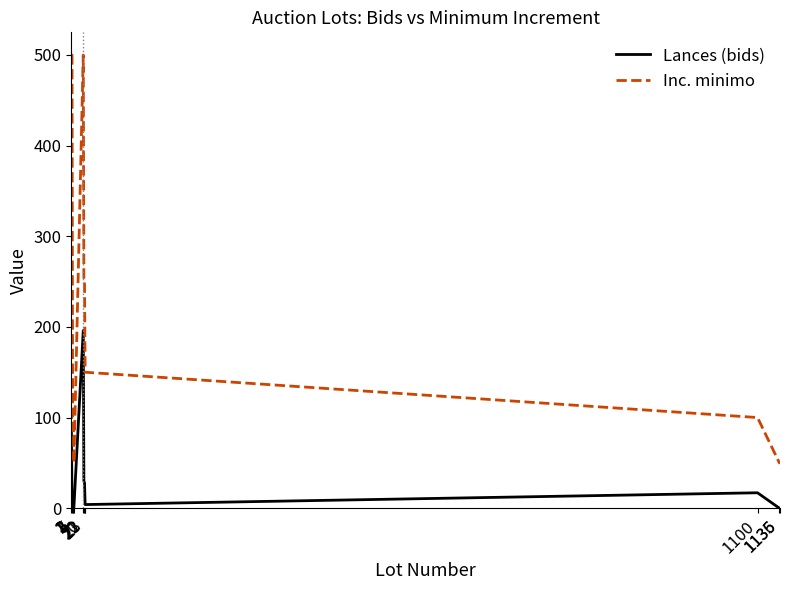

What value does the Inc. minimo series have at 1136, to the nearest 50?

50